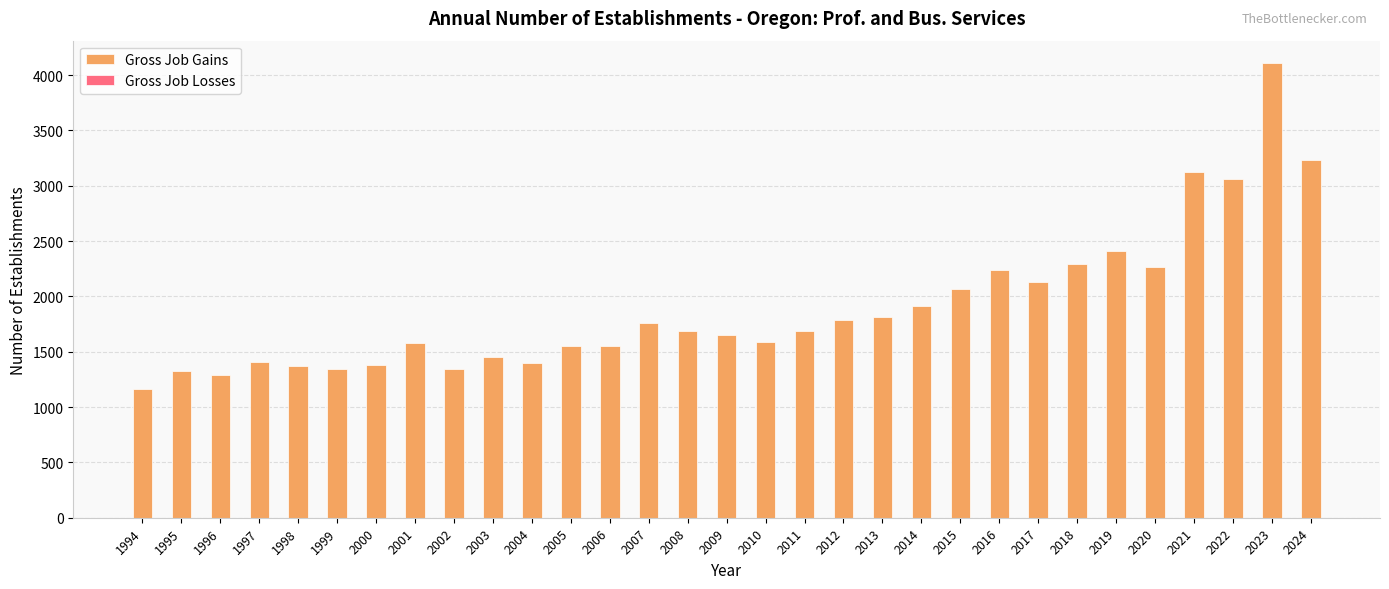

What is the change in value from 2014 to 2019?

+490